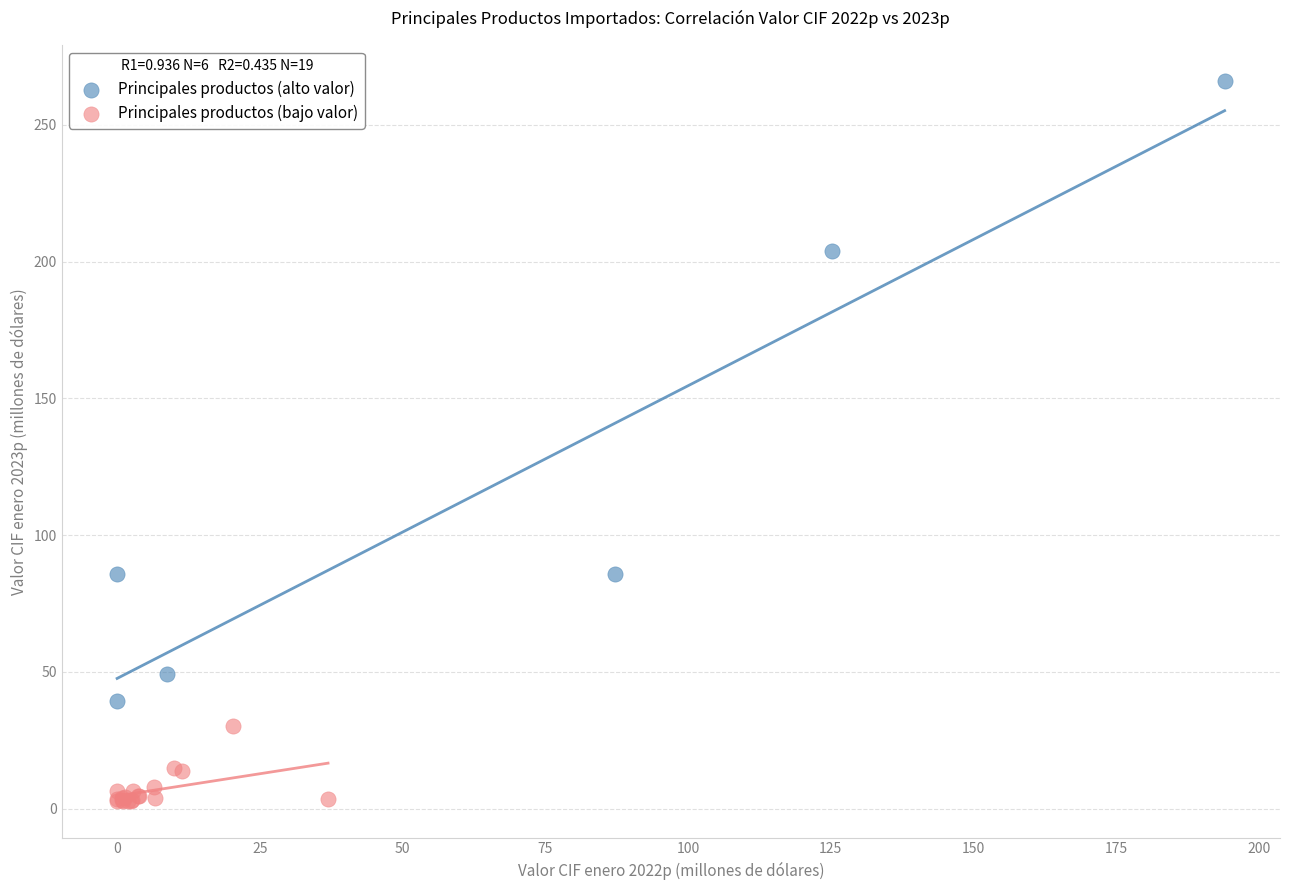

Which series reaches the maximum Y coordinate?

Principales productos (alto valor)